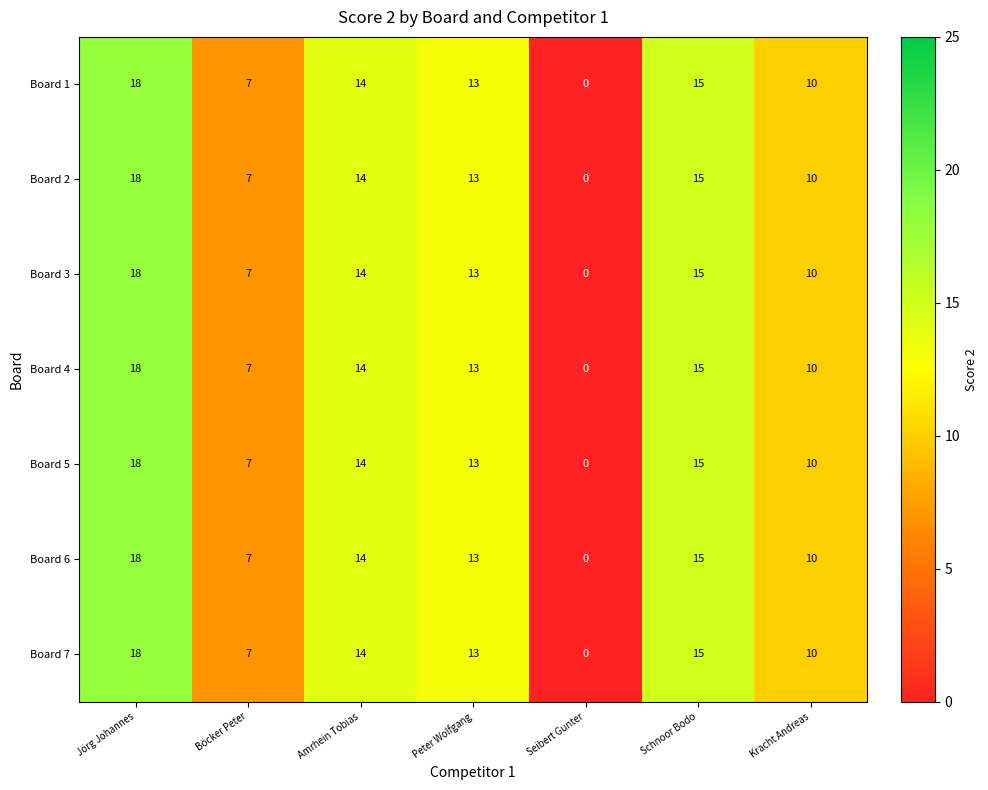

The value of Board 6 at Kracht Andreas is 15. True or false?

False